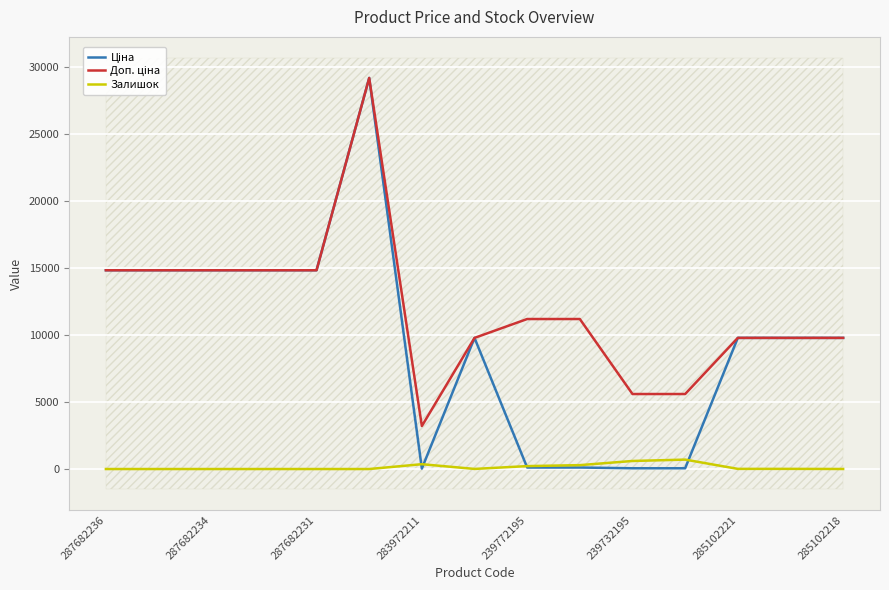

What are all the series names shown in the legend?

Ціна, Доп. ціна, Залишок